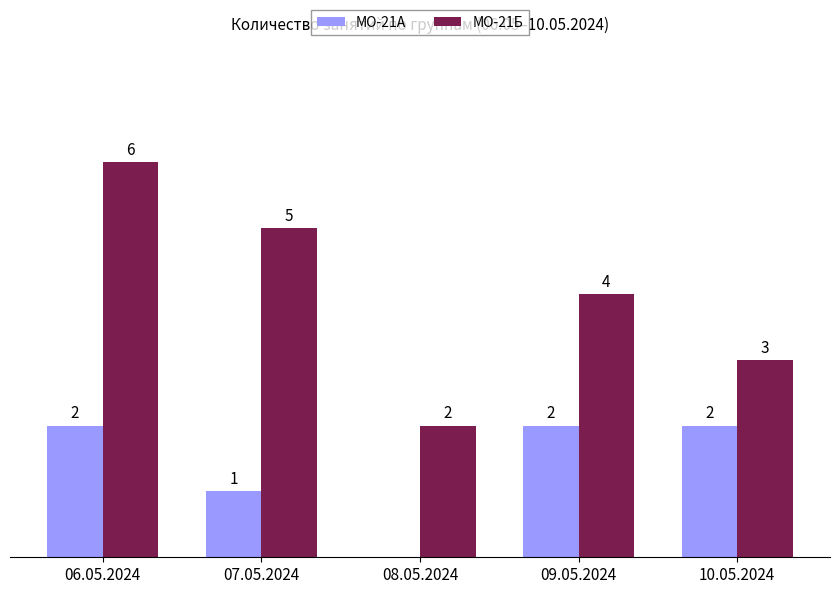

At which label does МО-21Б first exceed 4?

06.05.2024